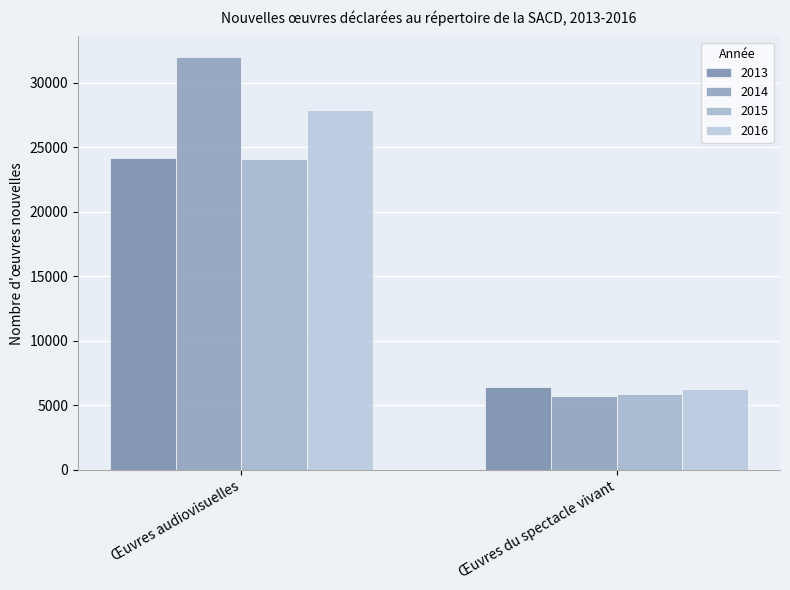

What is the greatest value displayed?

31981